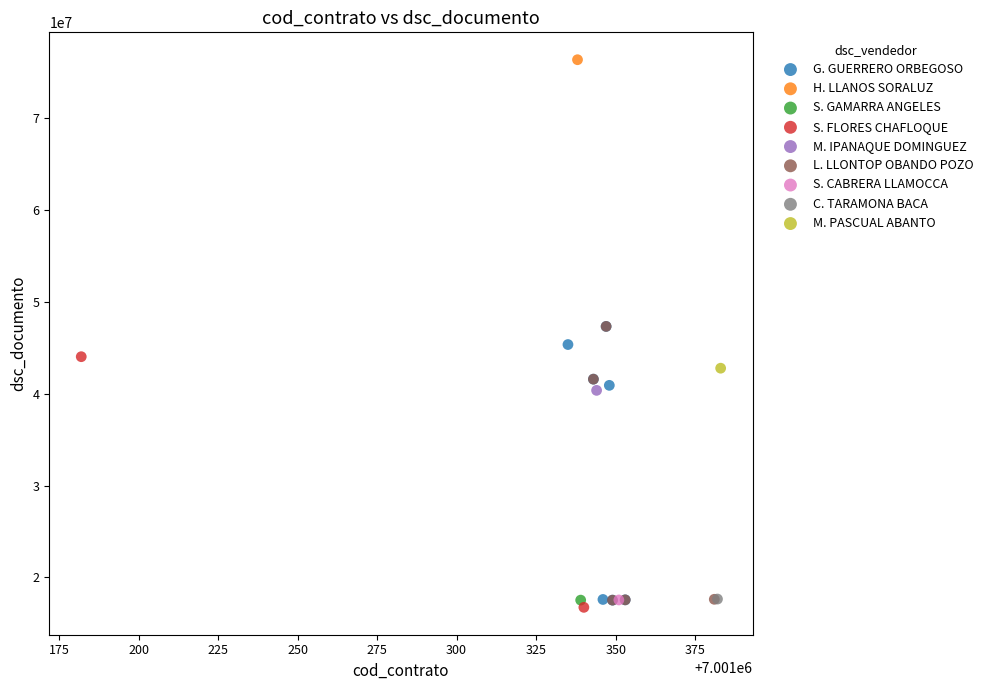

What are all the series names shown in the legend?

G. GUERRERO ORBEGOSO, H. LLANOS SORALUZ, S. GAMARRA ANGELES, S. FLORES CHAFLOQUE, M. IPANAQUE DOMINGUEZ, L. LLONTOP OBANDO POZO, S. CABRERA LLAMOCCA, C. TARAMONA BACA, M. PASCUAL ABANTO